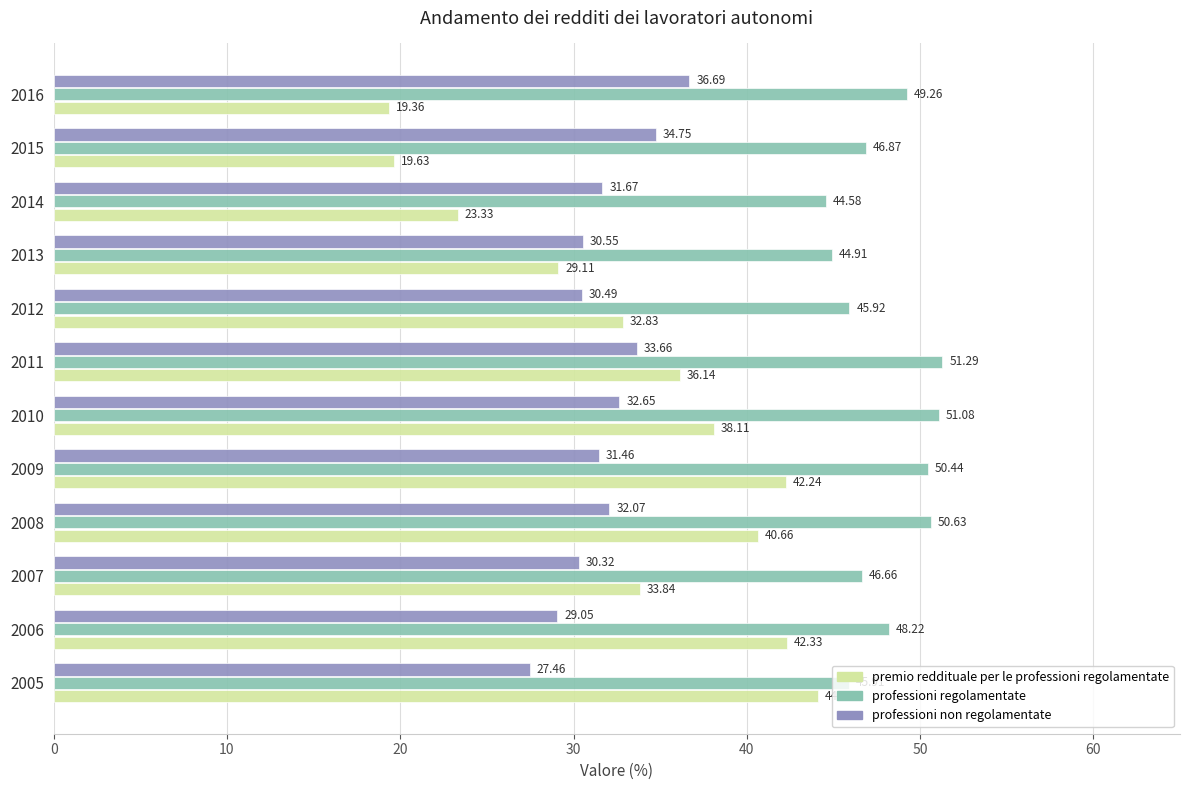

List the series in order of their peak value, highest first.

professioni regolamentate, premio reddituale per le professioni regolamentate, professioni non regolamentate